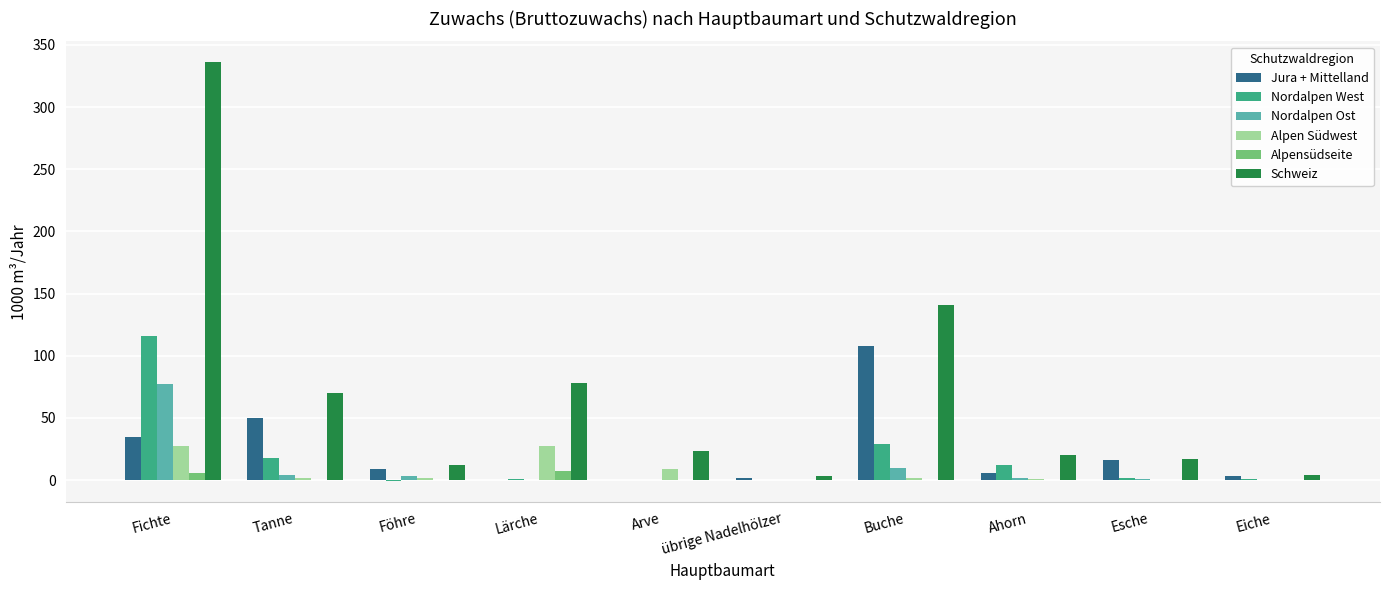

Count the number of categories in the chart.

10